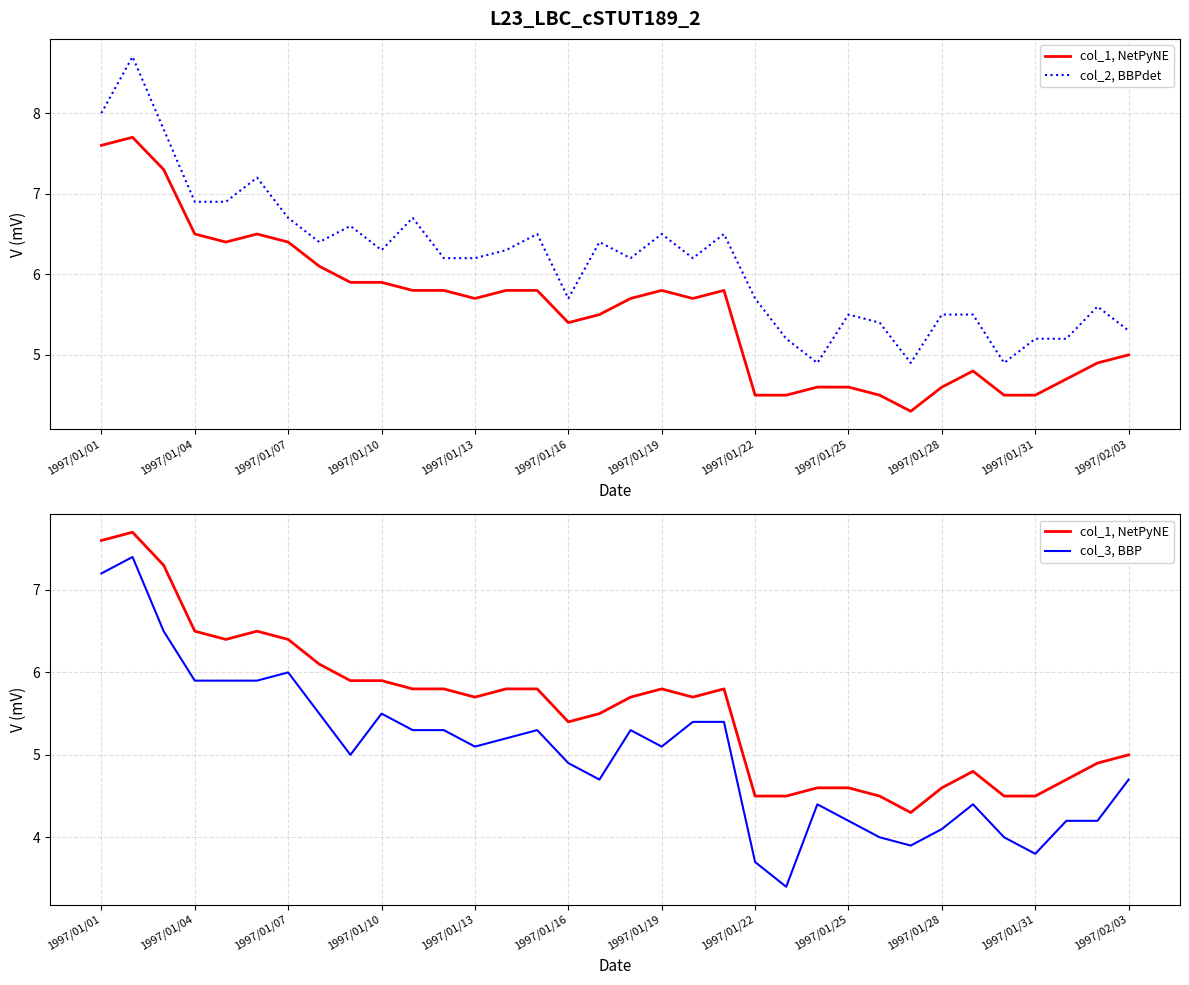

Reading left to right, list all the values displayed in this chart.

col_1, NetPyNE: 7.6	7.7	7.3	6.5	6.4	6.5	6.4	6.1	5.9	5.9	5.8	5.8	5.7	5.8	5.8	5.4	5.5	5.7	5.8	5.7	5.8	4.5	4.5	4.6	4.6	4.5	4.3	4.6	4.8	4.5	4.5	4.7	4.9	5.0
col_2, BBPdet: 8.0	8.7	7.8	6.9	6.9	7.2	6.7	6.4	6.6	6.3	6.7	6.2	6.2	6.3	6.5	5.7	6.4	6.2	6.5	6.2	6.5	5.7	5.2	4.9	5.5	5.4	4.9	5.5	5.5	4.9	5.2	5.2	5.6	5.3
col_3, BBP: 7.2	7.4	6.5	5.9	5.9	5.9	6.0	5.5	5.0	5.5	5.3	5.3	5.1	5.2	5.3	4.9	4.7	5.3	5.1	5.4	5.4	3.7	3.4	4.4	4.2	4.0	3.9	4.1	4.4	4.0	3.8	4.2	4.2	4.7